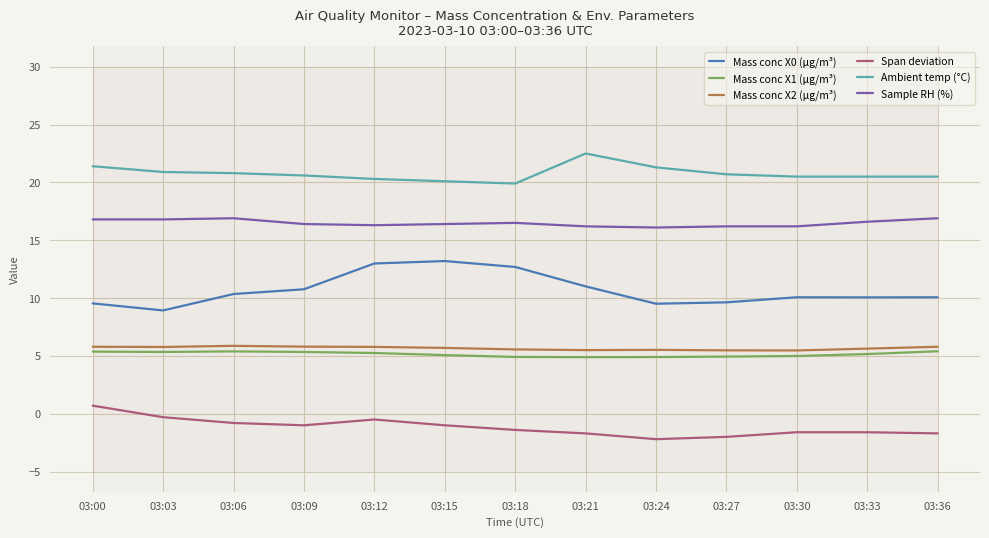

Where is Span deviation nearest to the value 0?

03:03